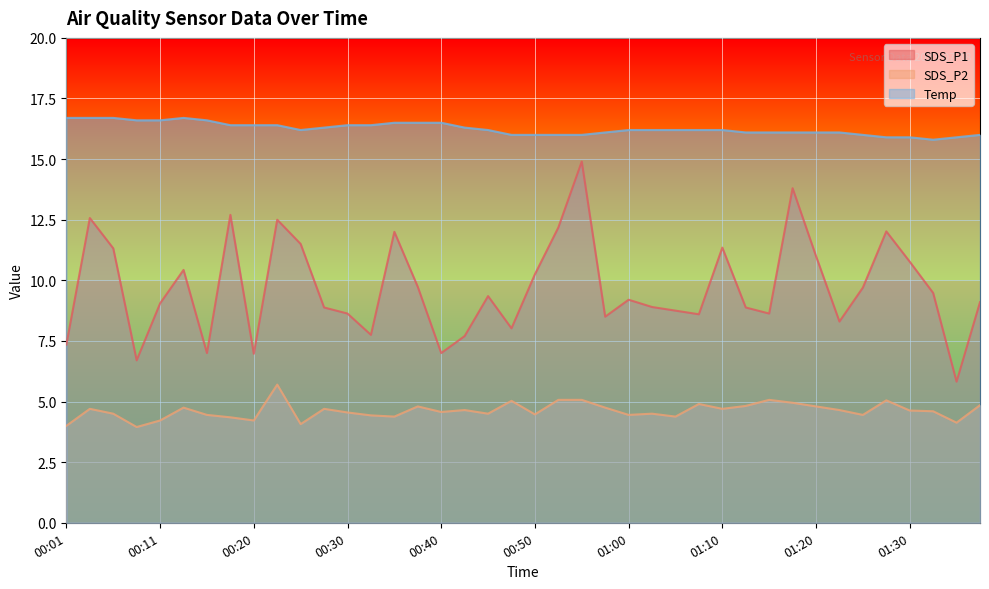

The SDS_P1 series shows 19.4 at 01:17. True or false?

False